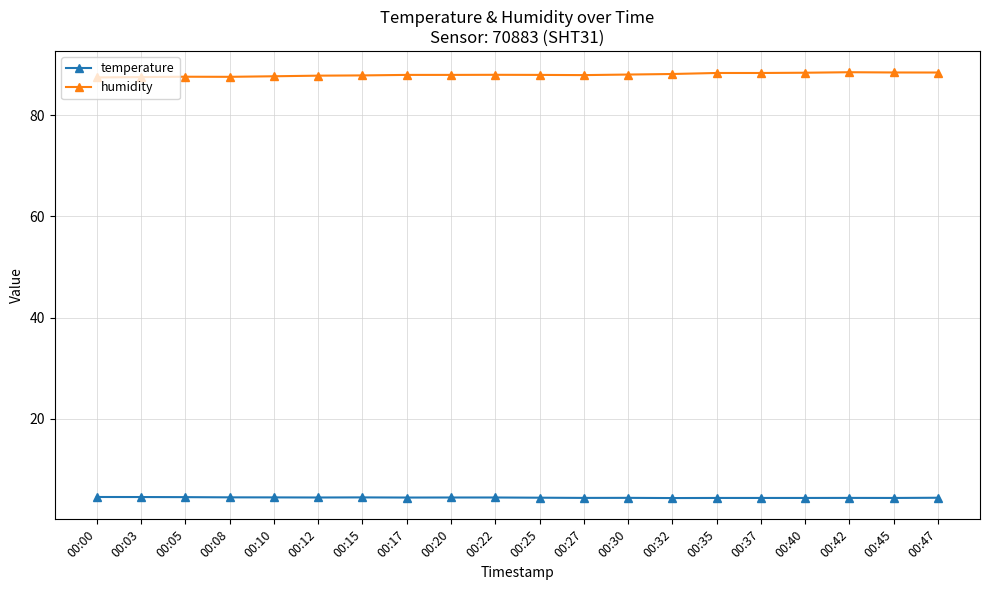

What is the value of the humidity point at the 7th from the left?

87.9